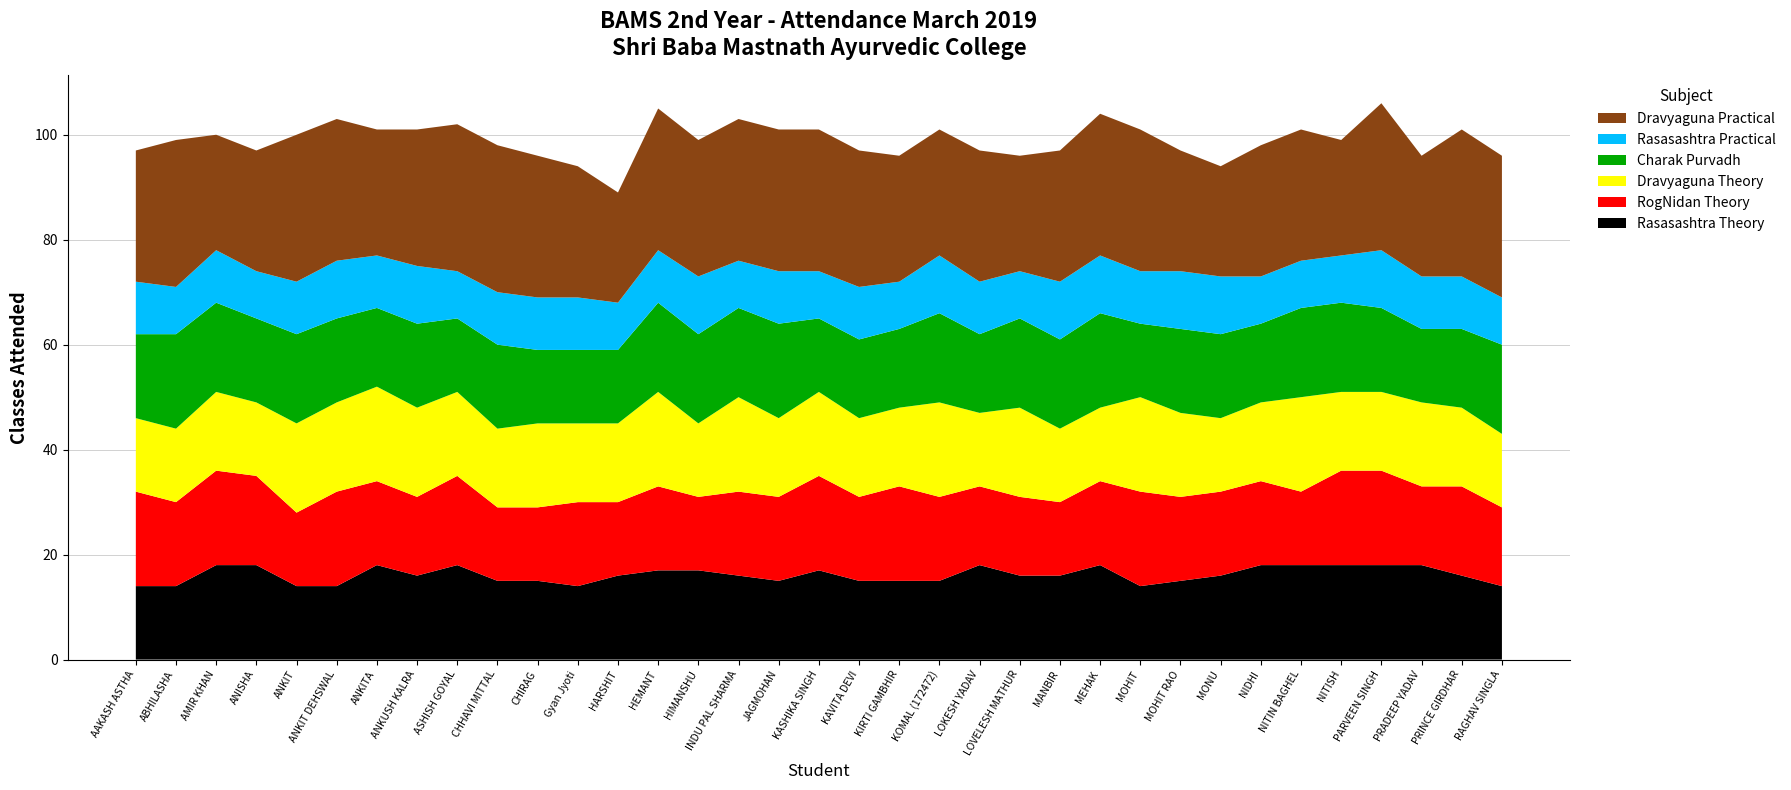

Reading left to right, list all the values displayed in this chart.

Rasasashtra Theory: AAKASH ASTHA=14	ABHILASHA=14	AMIR KHAN=18	ANISHA=18	ANKIT=14	ANKIT DEHSWAL=14	ANKITA=18	ANKUSH KALRA=16	ASHISH GOYAL=18	CHHAVI MITTAL=15	CHIRAG=15	Gyan Jyoti=14	HARSHIT=16	HEMANT=17	HIMANSHU=17	INDU PAL SHARMA=16	JAGMOHAN=15	KASHIKA SINGH=17	KAVITA DEVI=15	KIRTI GAMBHIR=15	KOMAL (172472)=15	LOKESH YADAV=18	LOVELESH MATHUR=16	MANBIR=16	MEHAK=18	MOHIT=14	MOHIT RAO=15	MONU=16	NIDHI=18	NITIN BAGHEL=18	NITISH=18	PARVEEN SINGH=18	PRADEEP YADAV=18	PRINCE GIRDHAR=16	RAGHAV SINGLA=14
RogNidan Theory: AAKASH ASTHA=18	ABHILASHA=16	AMIR KHAN=18	ANISHA=17	ANKIT=14	ANKIT DEHSWAL=18	ANKITA=16	ANKUSH KALRA=15	ASHISH GOYAL=17	CHHAVI MITTAL=14	CHIRAG=14	Gyan Jyoti=16	HARSHIT=14	HEMANT=16	HIMANSHU=14	INDU PAL SHARMA=16	JAGMOHAN=16	KASHIKA SINGH=18	KAVITA DEVI=16	KIRTI GAMBHIR=18	KOMAL (172472)=16	LOKESH YADAV=15	LOVELESH MATHUR=15	MANBIR=14	MEHAK=16	MOHIT=18	MOHIT RAO=16	MONU=16	NIDHI=16	NITIN BAGHEL=14	NITISH=18	PARVEEN SINGH=18	PRADEEP YADAV=15	PRINCE GIRDHAR=17	RAGHAV SINGLA=15
Dravyaguna Theory: AAKASH ASTHA=14	ABHILASHA=14	AMIR KHAN=15	ANISHA=14	ANKIT=17	ANKIT DEHSWAL=17	ANKITA=18	ANKUSH KALRA=17	ASHISH GOYAL=16	CHHAVI MITTAL=15	CHIRAG=16	Gyan Jyoti=15	HARSHIT=15	HEMANT=18	HIMANSHU=14	INDU PAL SHARMA=18	JAGMOHAN=15	KASHIKA SINGH=16	KAVITA DEVI=15	KIRTI GAMBHIR=15	KOMAL (172472)=18	LOKESH YADAV=14	LOVELESH MATHUR=17	MANBIR=14	MEHAK=14	MOHIT=18	MOHIT RAO=16	MONU=14	NIDHI=15	NITIN BAGHEL=18	NITISH=15	PARVEEN SINGH=15	PRADEEP YADAV=16	PRINCE GIRDHAR=15	RAGHAV SINGLA=14
Charak Purvadh: AAKASH ASTHA=16	ABHILASHA=18	AMIR KHAN=17	ANISHA=16	ANKIT=17	ANKIT DEHSWAL=16	ANKITA=15	ANKUSH KALRA=16	ASHISH GOYAL=14	CHHAVI MITTAL=16	CHIRAG=14	Gyan Jyoti=14	HARSHIT=14	HEMANT=17	HIMANSHU=17	INDU PAL SHARMA=17	JAGMOHAN=18	KASHIKA SINGH=14	KAVITA DEVI=15	KIRTI GAMBHIR=15	KOMAL (172472)=17	LOKESH YADAV=15	LOVELESH MATHUR=17	MANBIR=17	MEHAK=18	MOHIT=14	MOHIT RAO=16	MONU=16	NIDHI=15	NITIN BAGHEL=17	NITISH=17	PARVEEN SINGH=16	PRADEEP YADAV=14	PRINCE GIRDHAR=15	RAGHAV SINGLA=17
Rasasashtra Practical: AAKASH ASTHA=10	ABHILASHA=9	AMIR KHAN=10	ANISHA=9	ANKIT=10	ANKIT DEHSWAL=11	ANKITA=10	ANKUSH KALRA=11	ASHISH GOYAL=9	CHHAVI MITTAL=10	CHIRAG=10	Gyan Jyoti=10	HARSHIT=9	HEMANT=10	HIMANSHU=11	INDU PAL SHARMA=9	JAGMOHAN=10	KASHIKA SINGH=9	KAVITA DEVI=10	KIRTI GAMBHIR=9	KOMAL (172472)=11	LOKESH YADAV=10	LOVELESH MATHUR=9	MANBIR=11	MEHAK=11	MOHIT=10	MOHIT RAO=11	MONU=11	NIDHI=9	NITIN BAGHEL=9	NITISH=9	PARVEEN SINGH=11	PRADEEP YADAV=10	PRINCE GIRDHAR=10	RAGHAV SINGLA=9
Dravyaguna Practical: AAKASH ASTHA=25	ABHILASHA=28	AMIR KHAN=22	ANISHA=23	ANKIT=28	ANKIT DEHSWAL=27	ANKITA=24	ANKUSH KALRA=26	ASHISH GOYAL=28	CHHAVI MITTAL=28	CHIRAG=27	Gyan Jyoti=25	HARSHIT=21	HEMANT=27	HIMANSHU=26	INDU PAL SHARMA=27	JAGMOHAN=27	KASHIKA SINGH=27	KAVITA DEVI=26	KIRTI GAMBHIR=24	KOMAL (172472)=24	LOKESH YADAV=25	LOVELESH MATHUR=22	MANBIR=25	MEHAK=27	MOHIT=27	MOHIT RAO=23	MONU=21	NIDHI=25	NITIN BAGHEL=25	NITISH=22	PARVEEN SINGH=28	PRADEEP YADAV=23	PRINCE GIRDHAR=28	RAGHAV SINGLA=27